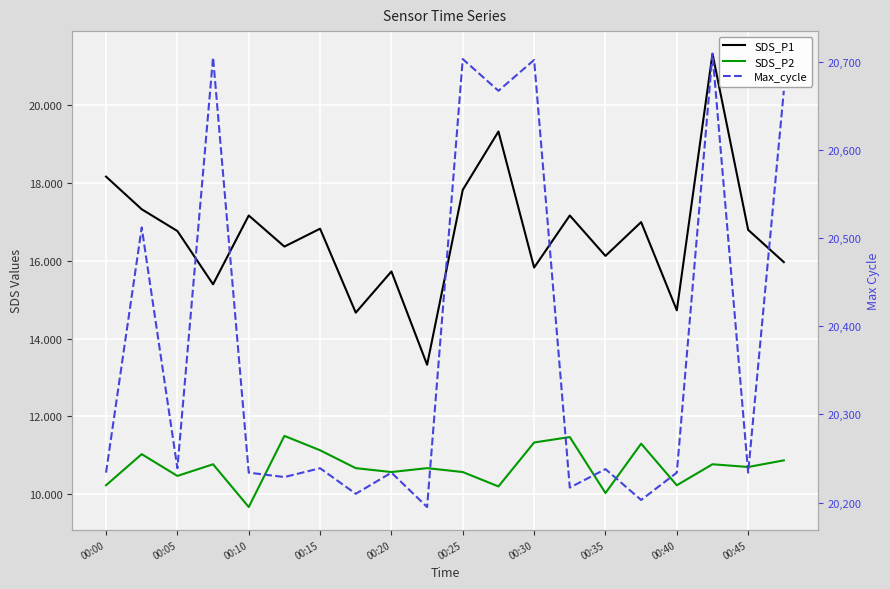

Which series has the largest total across all categories?

Max_cycle